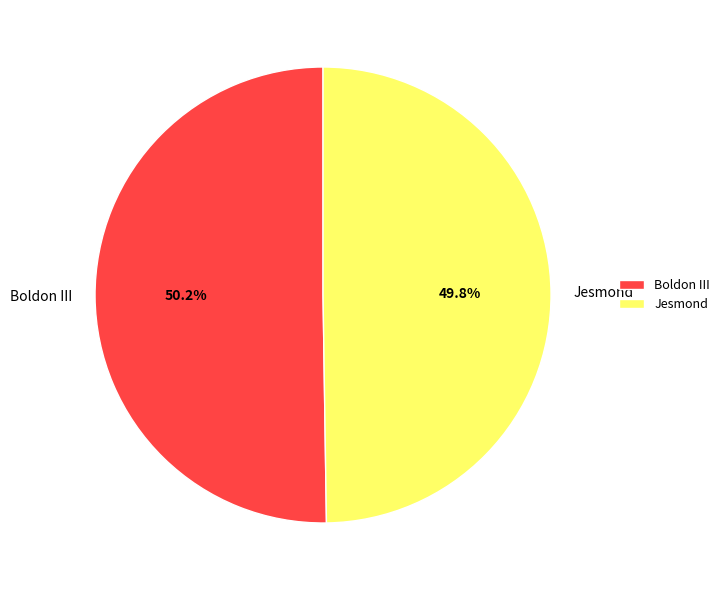

How many segments does this pie chart have?

2